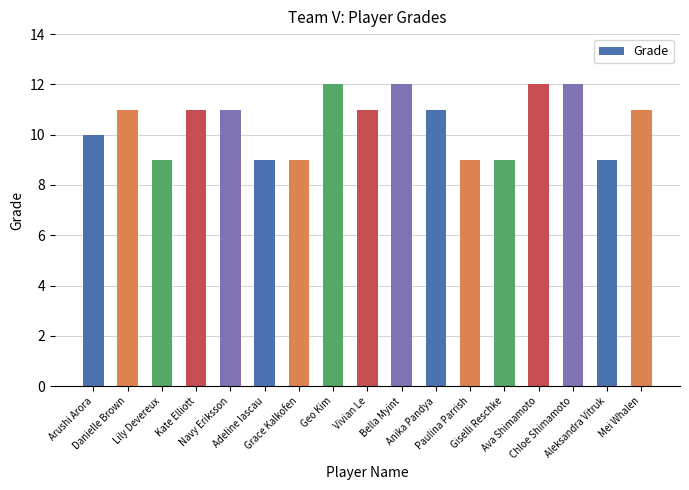

Reading left to right, list all the values displayed in this chart.

Arushi Arora=10	Danielle Brown=11	Lily Devereux=9	Kate Elliott=11	Navy Eriksson=11	Adeline Iascau=9	Grace Kalkofen=9	Geo Kim=12	Vivian Le=11	Bella Myint=12	Anika Pandya=11	Paulina Parrish=9	Giselli Reschke=9	Ava Shimamoto=12	Chloe Shimamoto=12	Aleksandra Vitruk=9	Mei Whalen=11